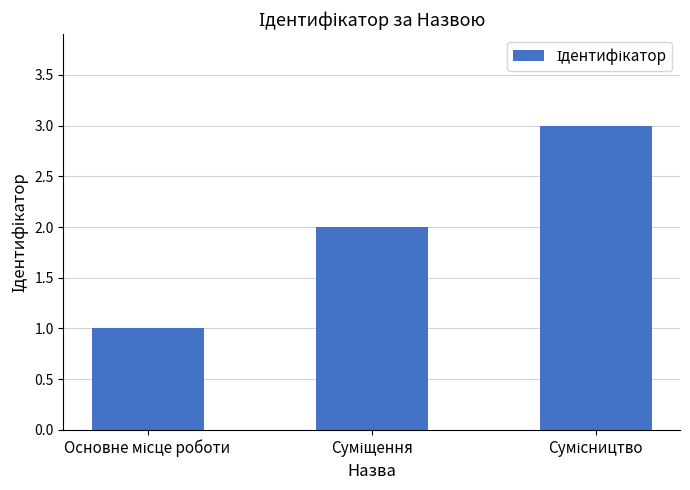

Are the bars grouped side by side (vs. stacked)?

No